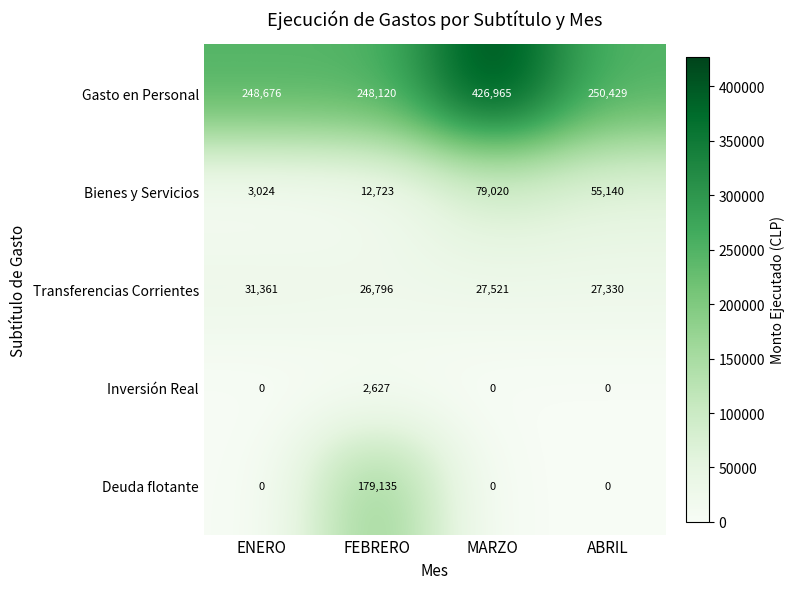

The value of Inversión Real at MARZO is 0. True or false?

True